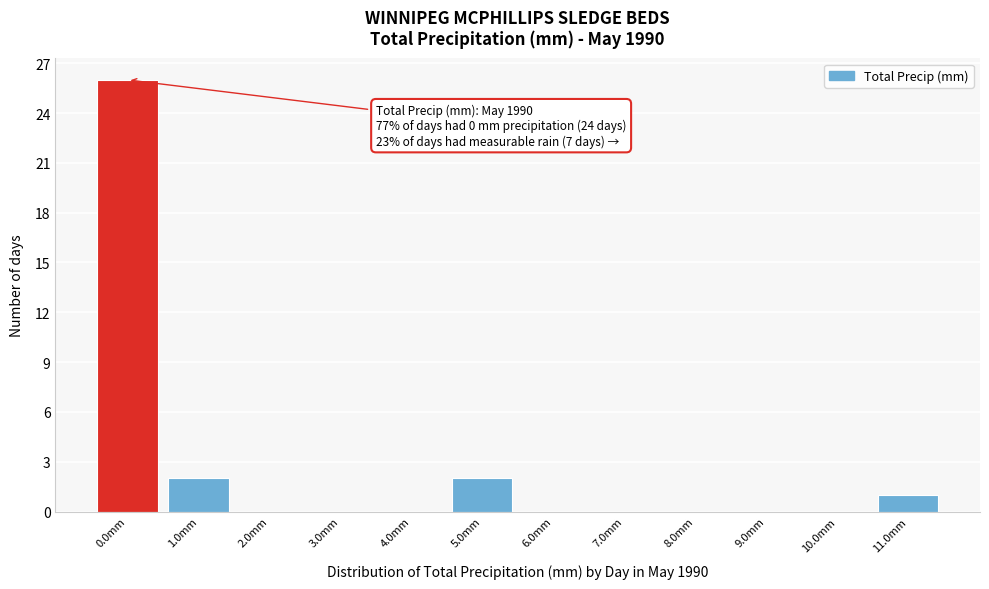

Over which range of the x-axis is the bar tallest?

-0.5 to 0.5